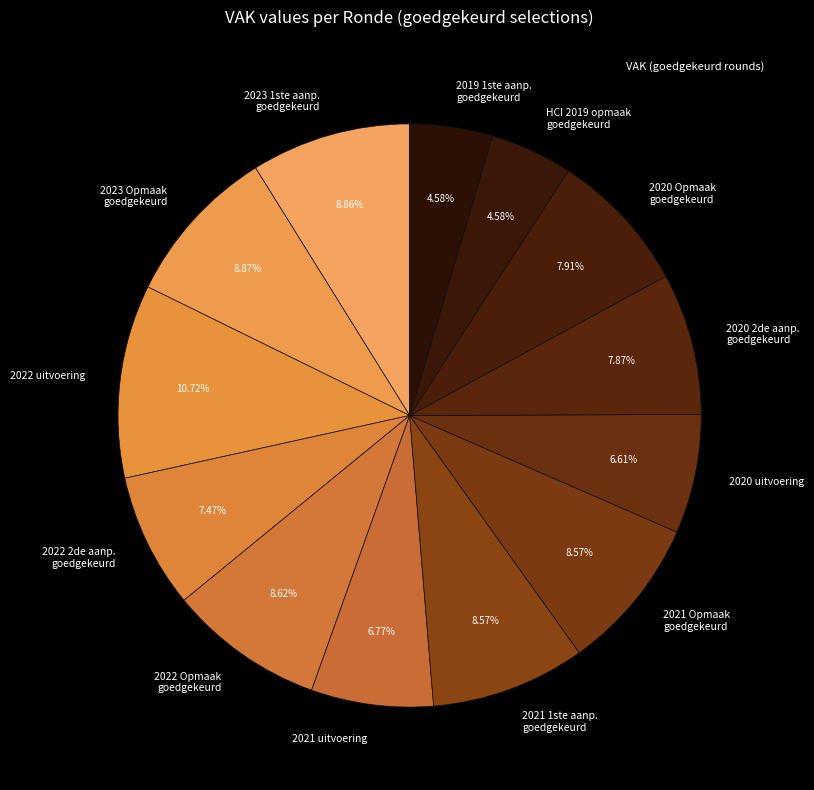

Combined, do 2022 Opmaak goedgekeurd and 2019 1ste aanp. goedgekeurd account for over 50%?

No